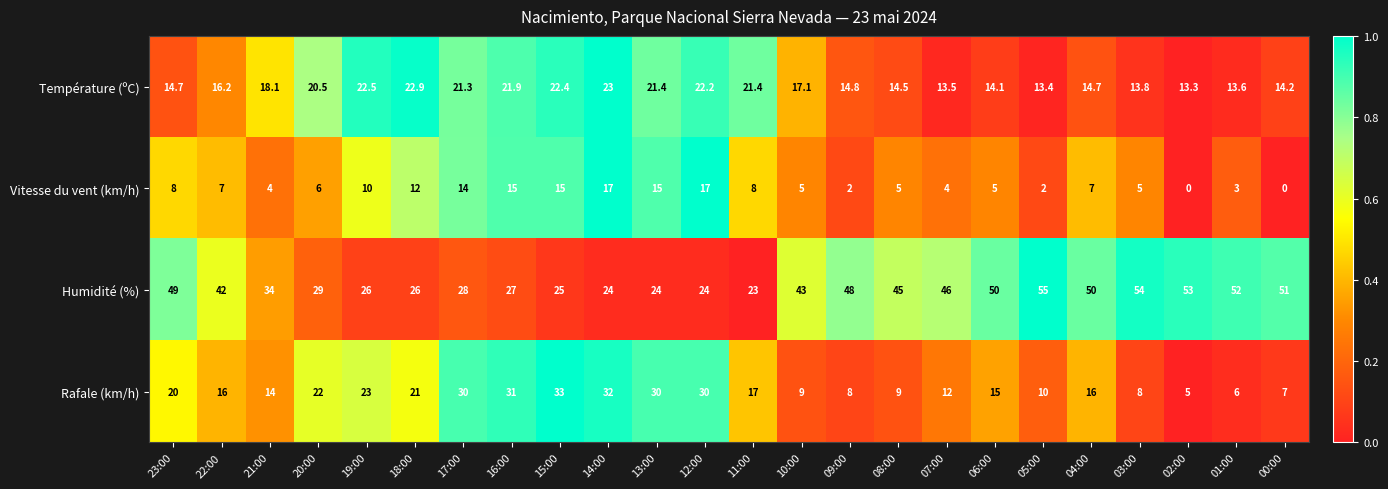

The value of Température (ºC) at 23:00 is 14.7. True or false?

True